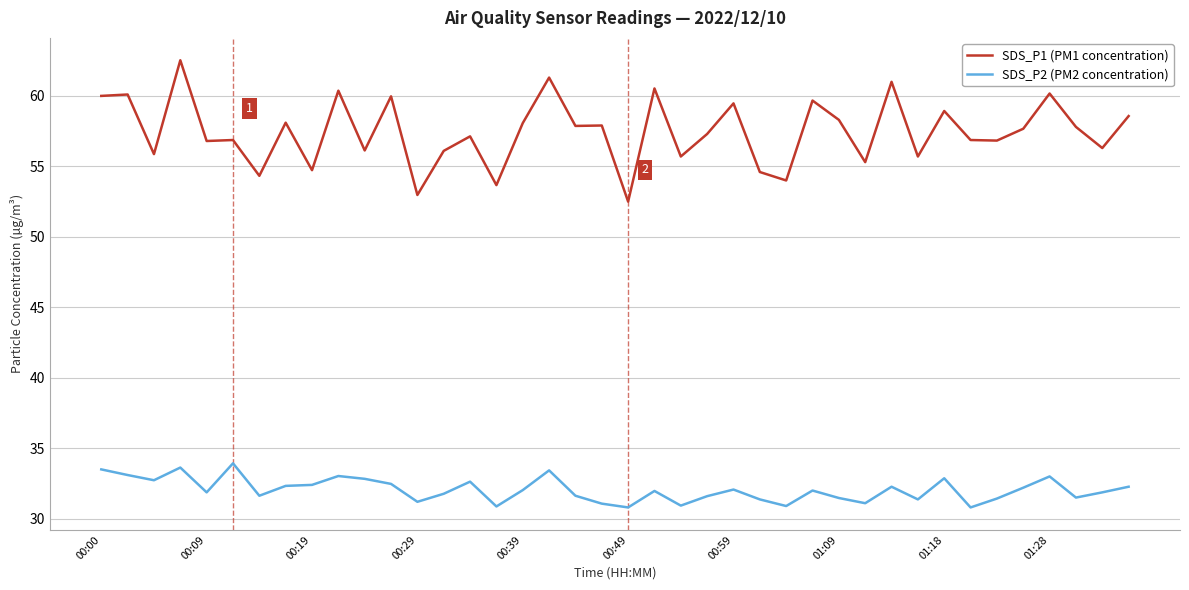

Which series has the largest range (max minus min)?

SDS_P1 (PM1 concentration)